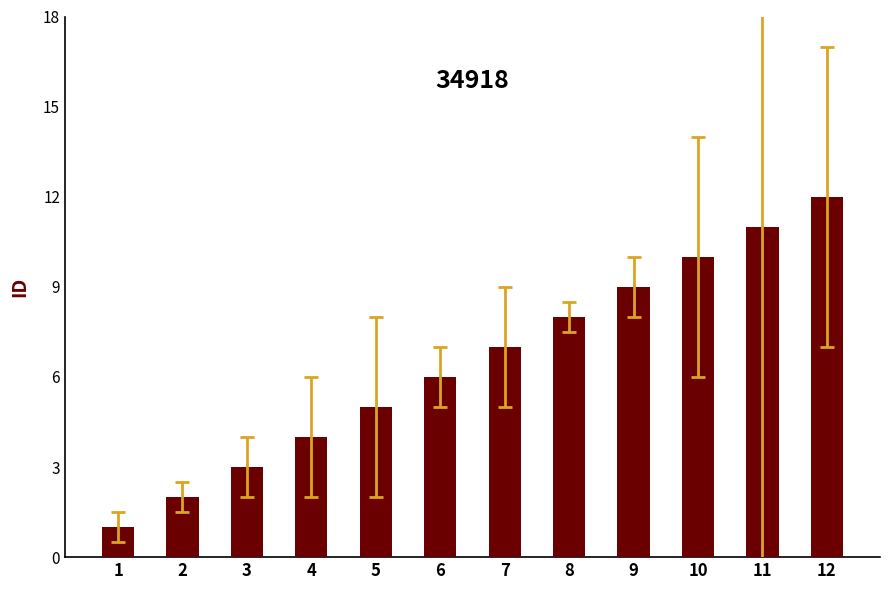

What is the sum of all values?

78